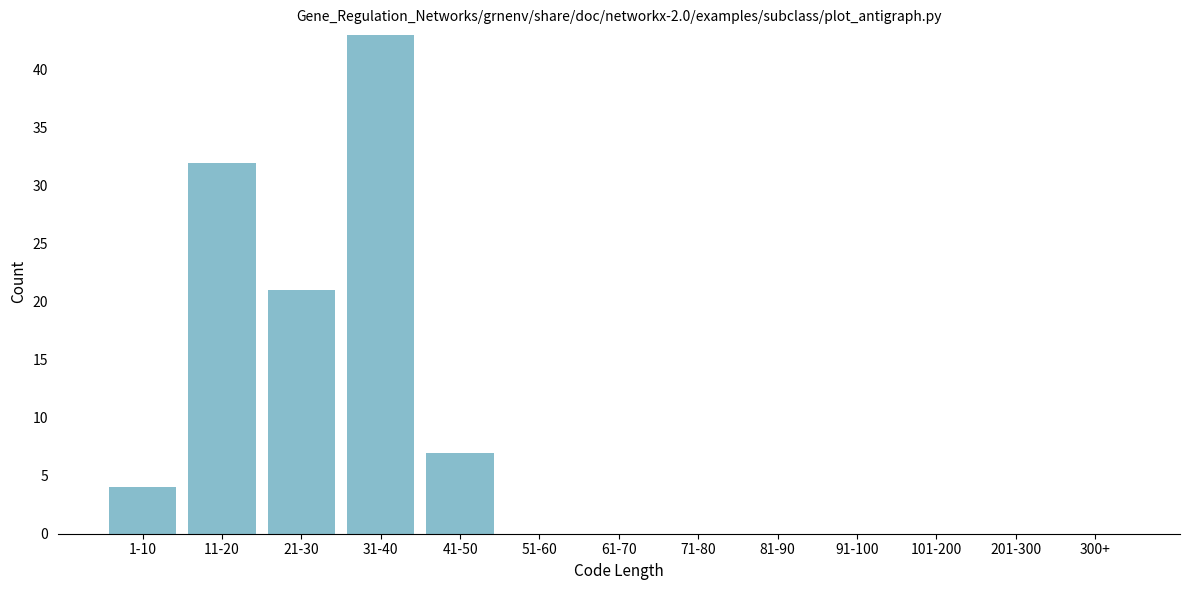

Reading right to left, what are all the values shown in this chart?

300+=0	201-300=0	101-200=0	91-100=0	81-90=0	71-80=0	61-70=0	51-60=0	41-50=7	31-40=43	21-30=21	11-20=32	1-10=4